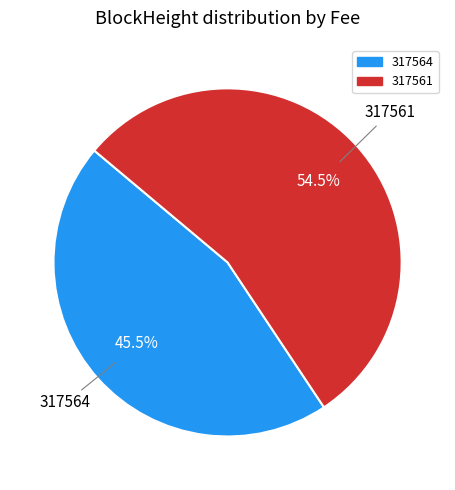

What is the smallest slice in the pie chart?

317564